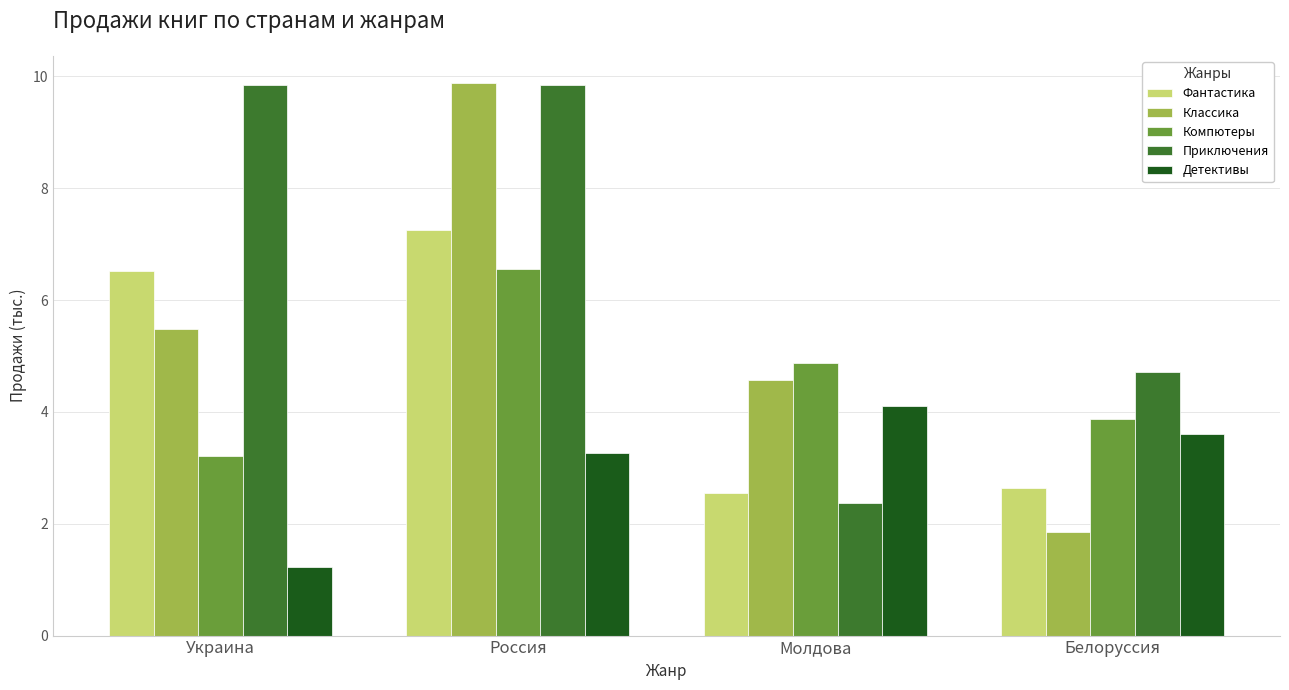

Reading left to right, what are all the values shown in this chart?

Фантастика: Украина=6.5	Россия=7.3	Молдова=2.5	Белоруссия=2.6
Классика: Украина=5.5	Россия=9.9	Молдова=4.6	Белоруссия=1.8
Компютеры: Украина=3.2	Россия=6.5	Молдова=4.9	Белоруссия=3.9
Приключения: Украина=9.8	Россия=9.8	Молдова=2.4	Белоруссия=4.7
Детективы: Украина=1.2	Россия=3.3	Молдова=4.1	Белоруссия=3.6